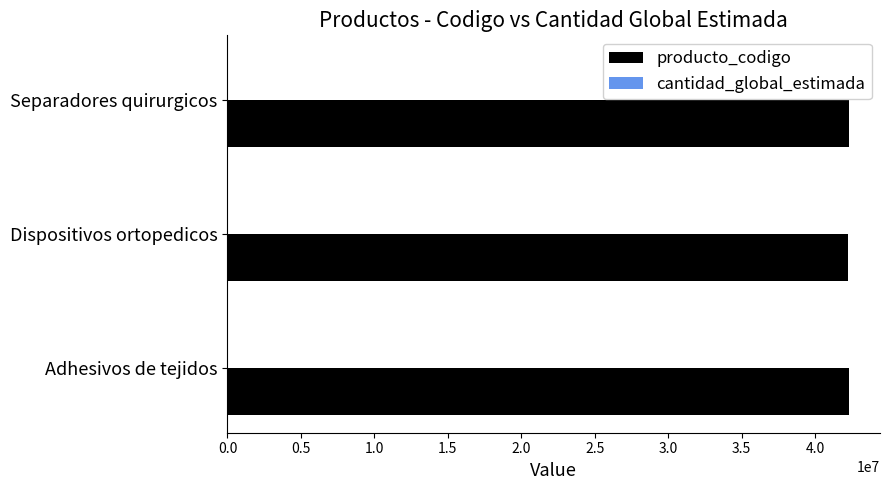

The producto_codigo series shows 42293302 at Separadores quirurgicos. True or false?

True